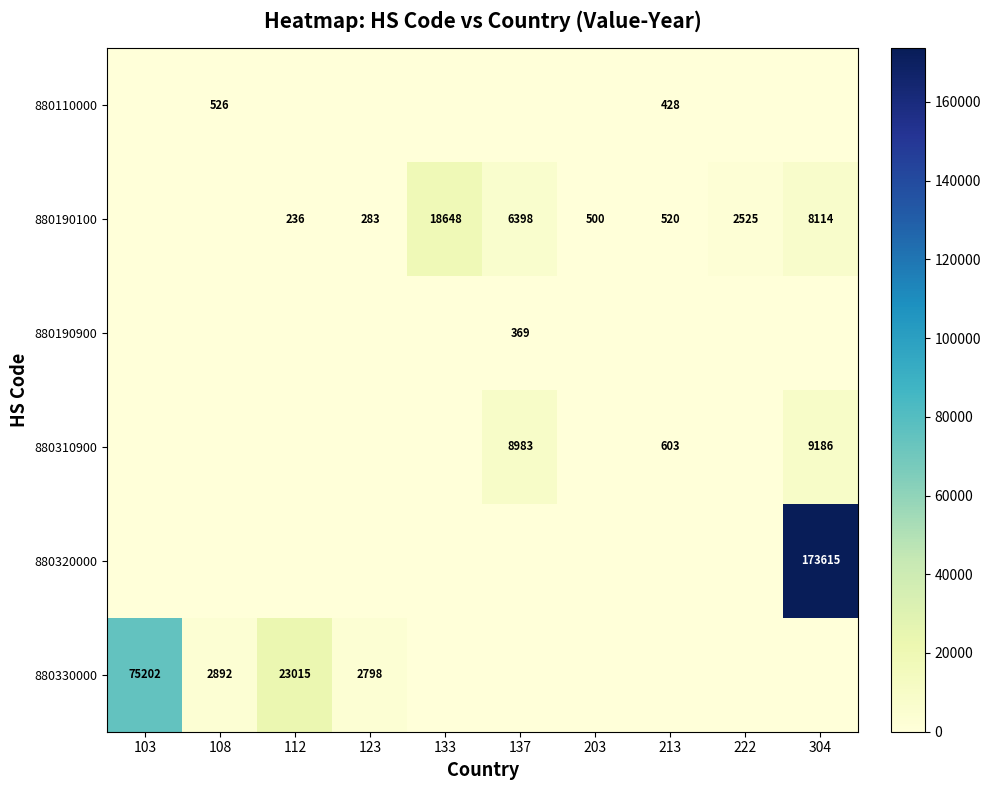

What is the difference between the maximum and minimum values in the 880110000 series?

526